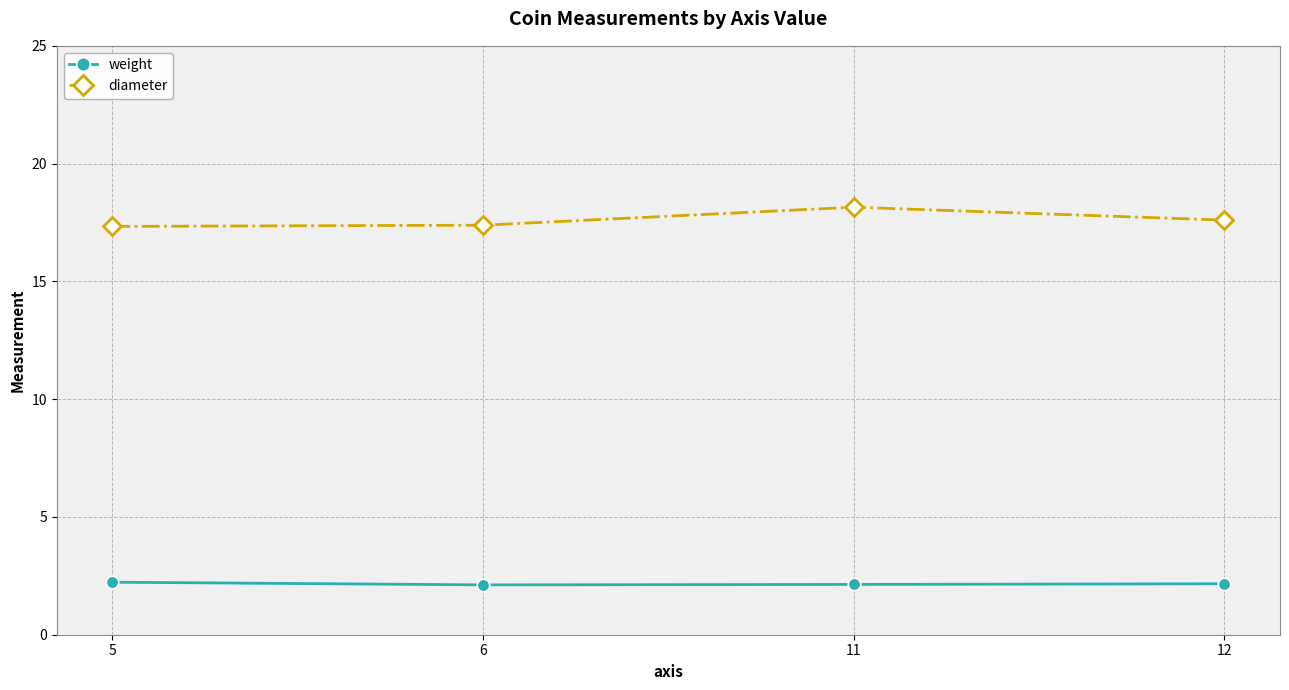

Count the diameter values in the range 17 to 18.

3